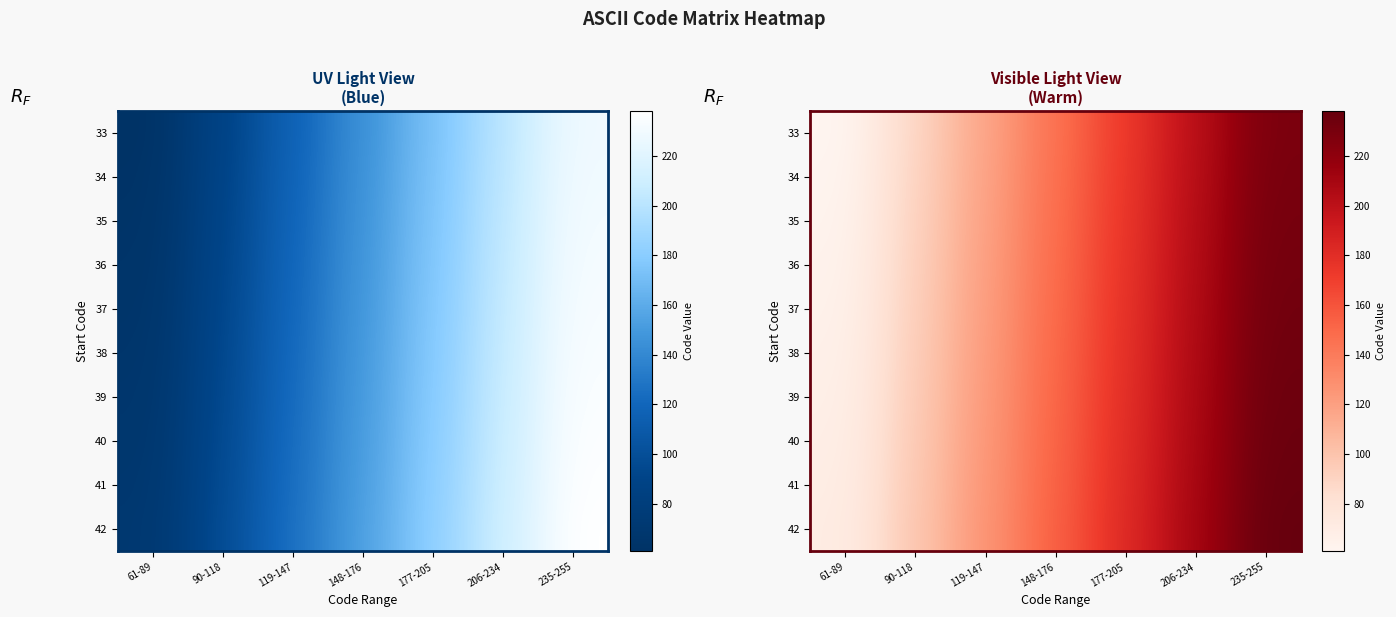

At which label does 36 reach its minimum?

61-89